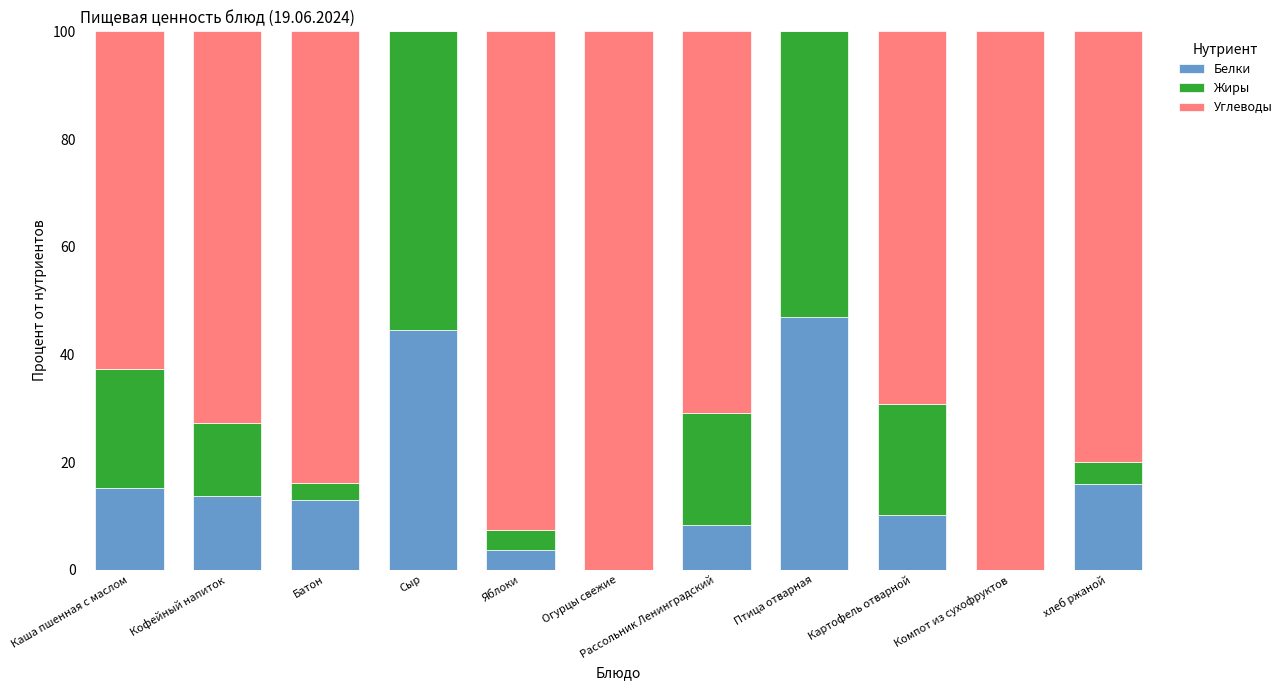

At which label does Белки reach its peak?

Птица отварная